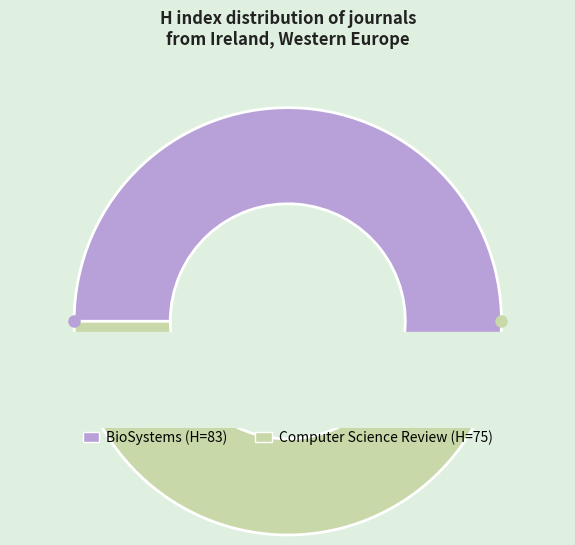

What is the largest slice in the pie chart?

BioSystems